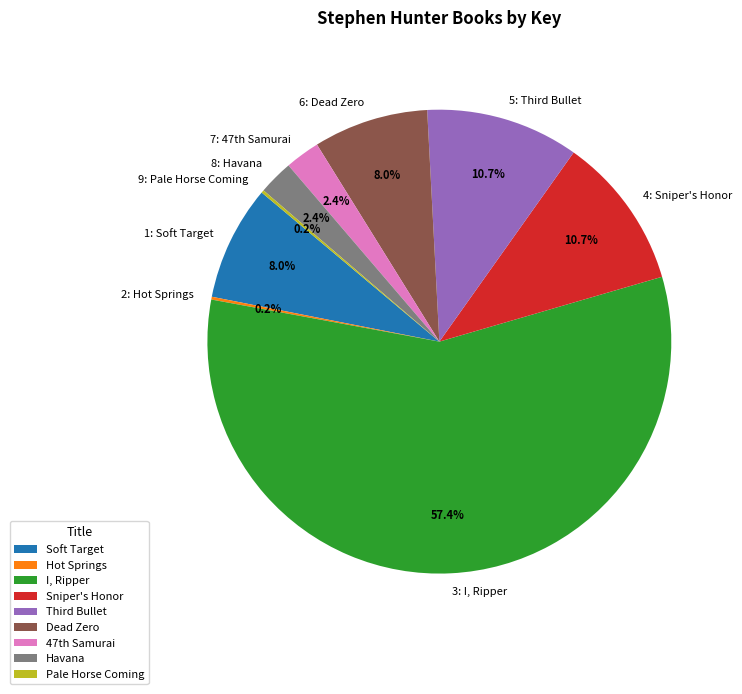

Does 3: I, Ripper account for over 50% of the chart?

Yes